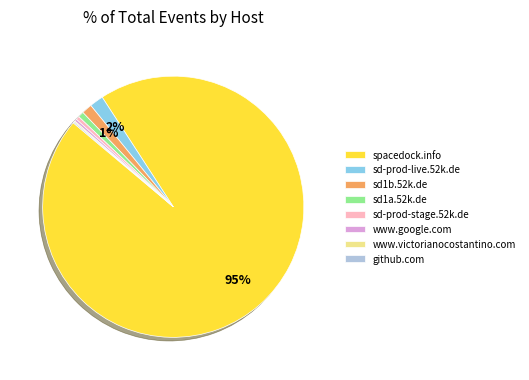

The sd1b.52k.de slice represents 8% of the pie. True or false?

False